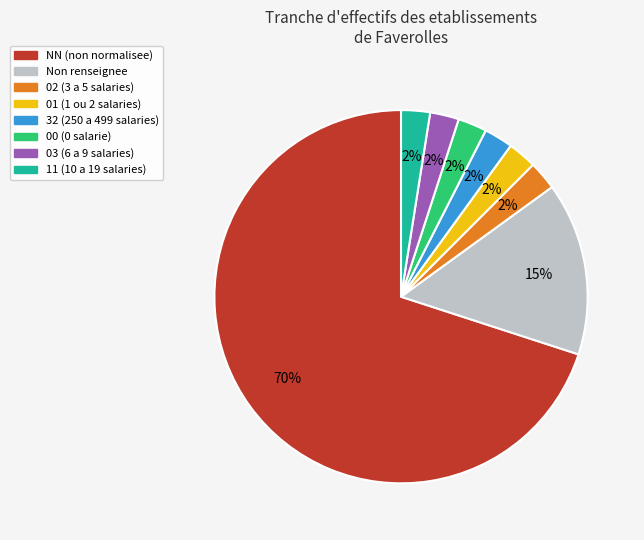

To the nearest percent, what is the average slice percentage?

12%